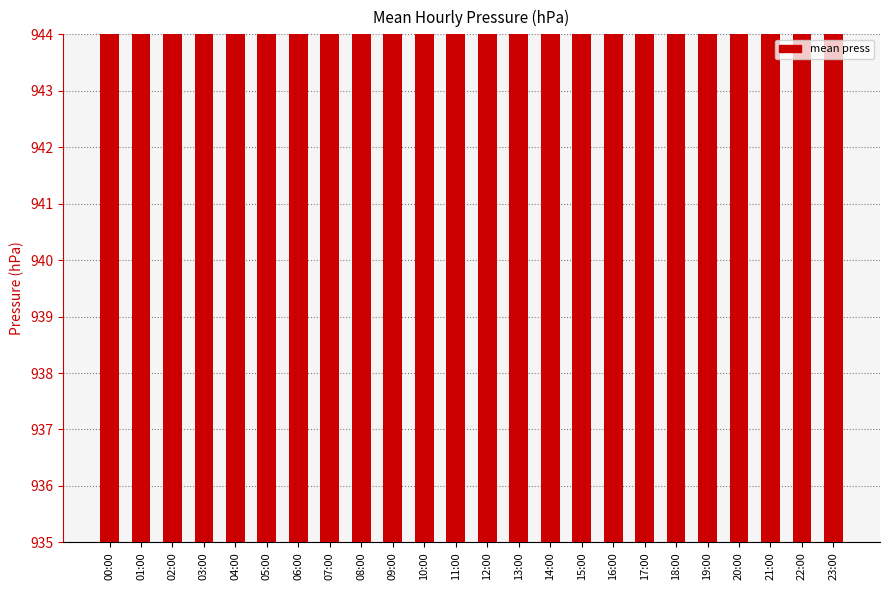

Between 21:00 and 11:00, which is larger?

11:00